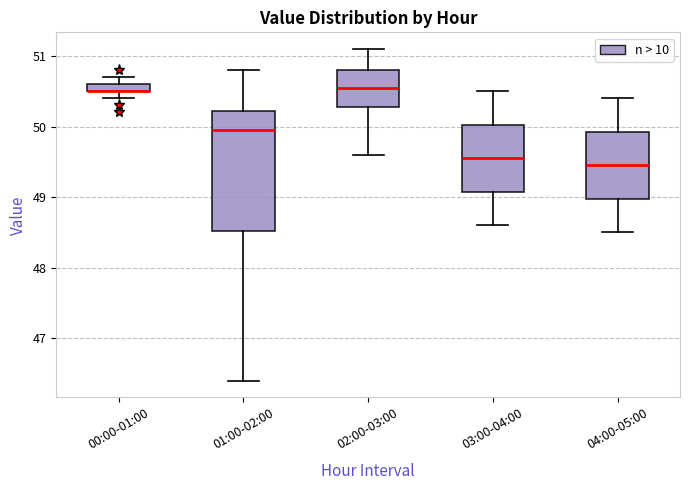

Where does the upper whisker of the box for 03:00-04:00 end on the y-axis? The values are not printed on the chart, so give them approximately, as read against the axis.

50.5